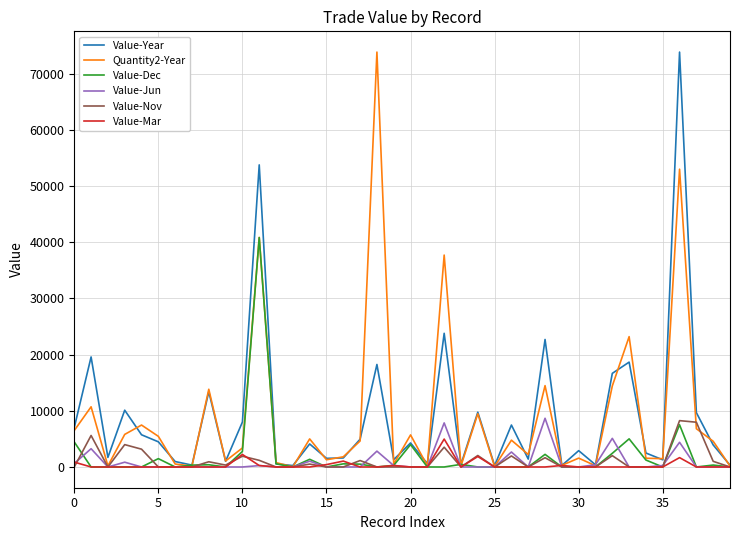

What are all the series names shown in the legend?

Value-Year, Quantity2-Year, Value-Dec, Value-Jun, Value-Nov, Value-Mar